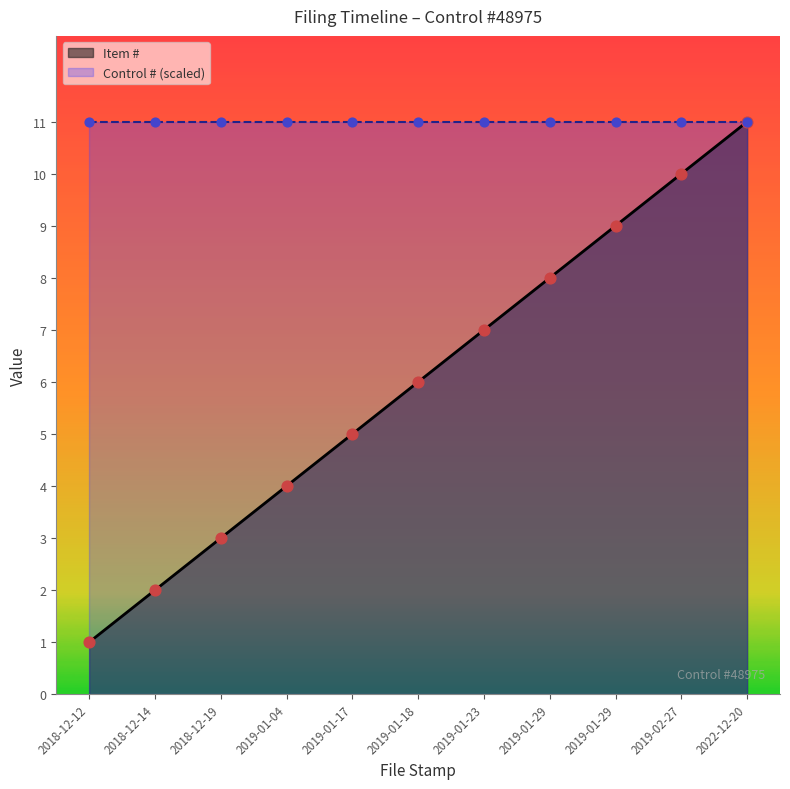

What is the change in value from 2018-12-12 to 2019-01-29?

+7